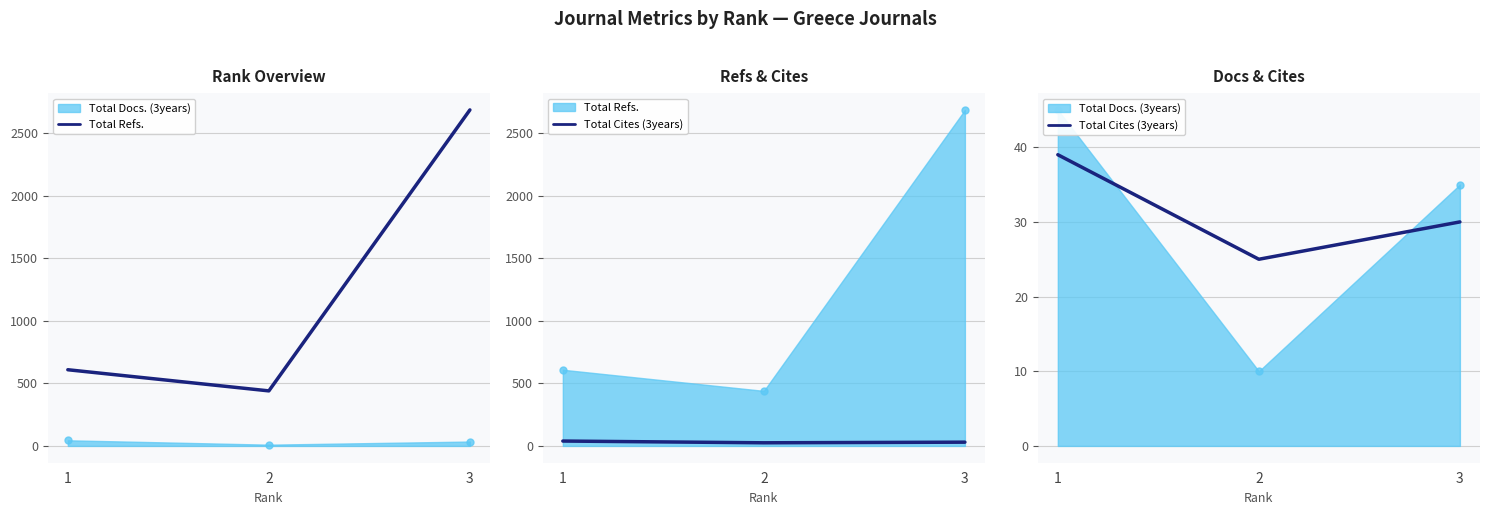

Is the value of Total Refs. at 1 greater than the value of Total Cites (3years) at 1?

Yes